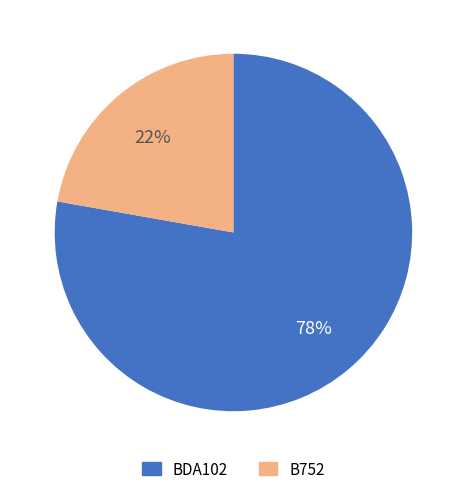

What is the ratio of the value at B752 to the value at BDA102?

0.3